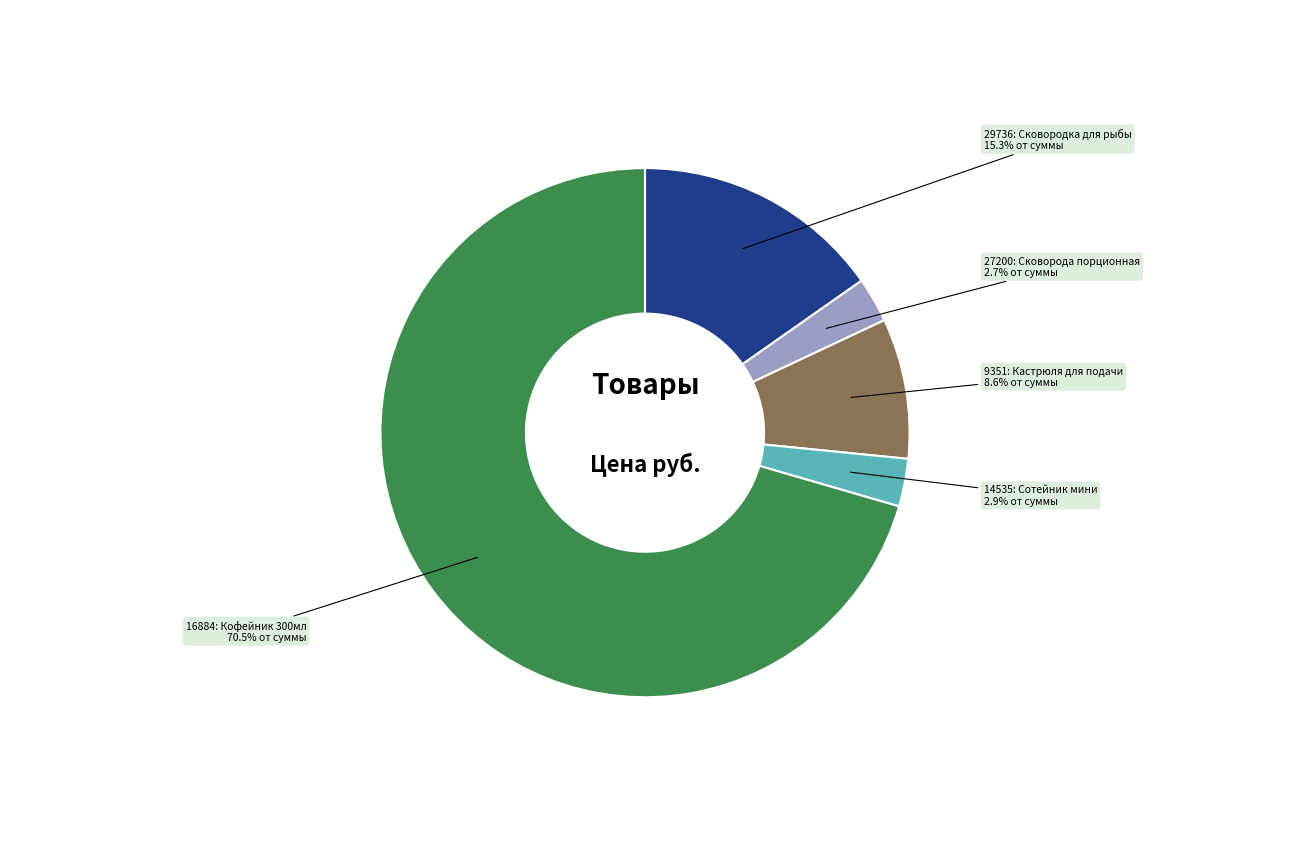

Does any single category account for the majority?

Yes